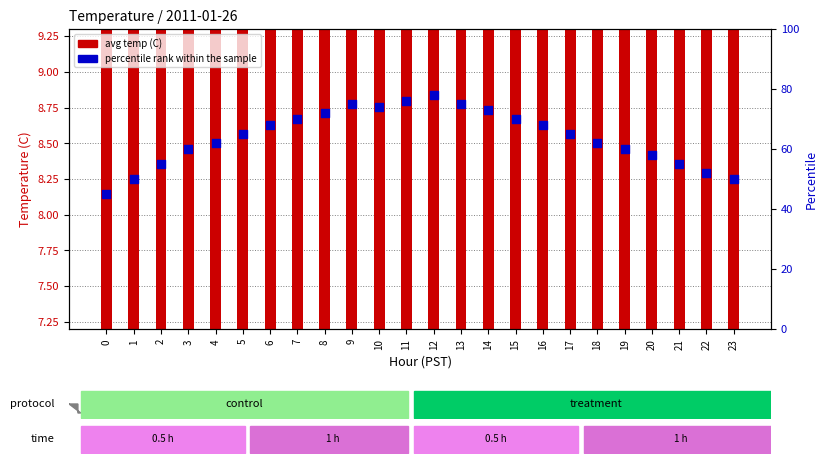

Which series has the largest total across all categories?

percentile rank within the sample